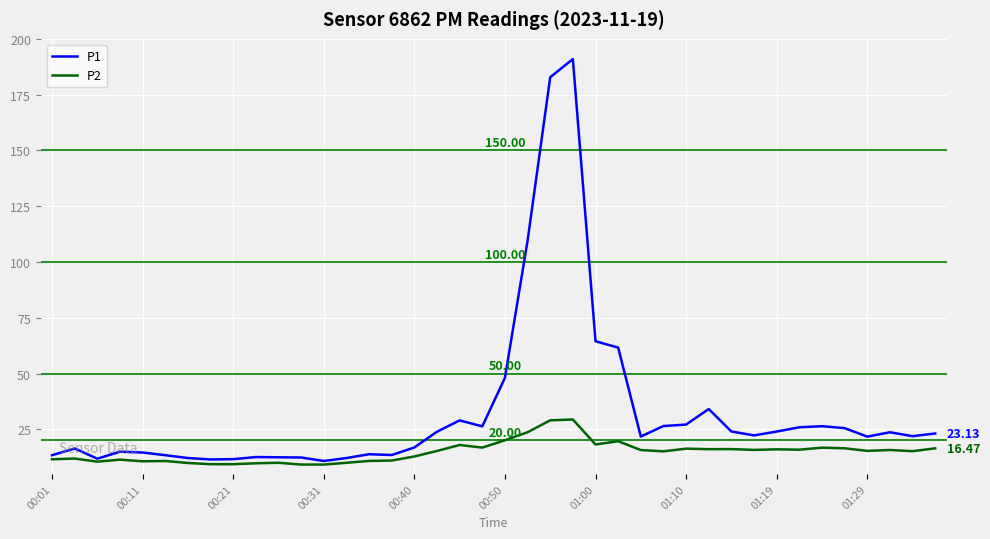

Which series has the largest total across all categories?

P1